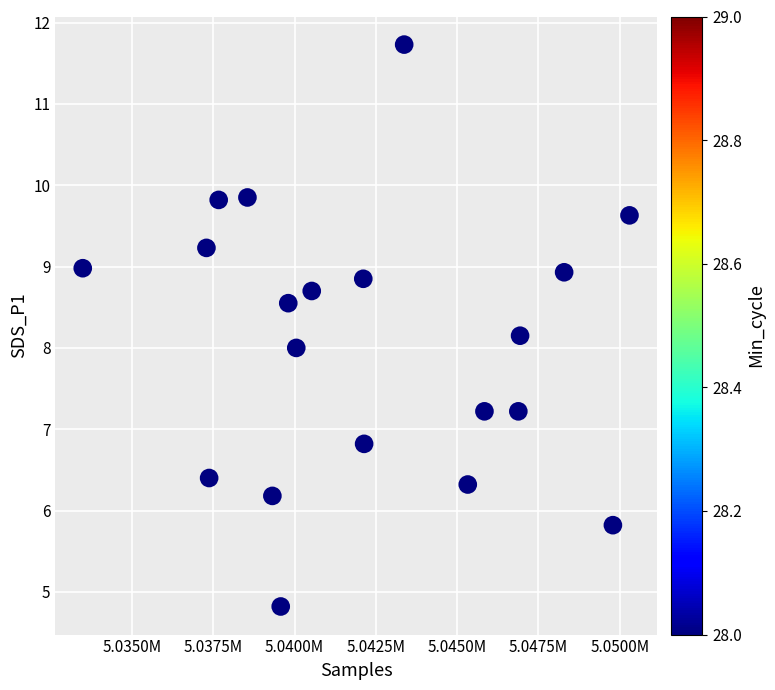

What is the range of Y values (max minus min)?

6.9